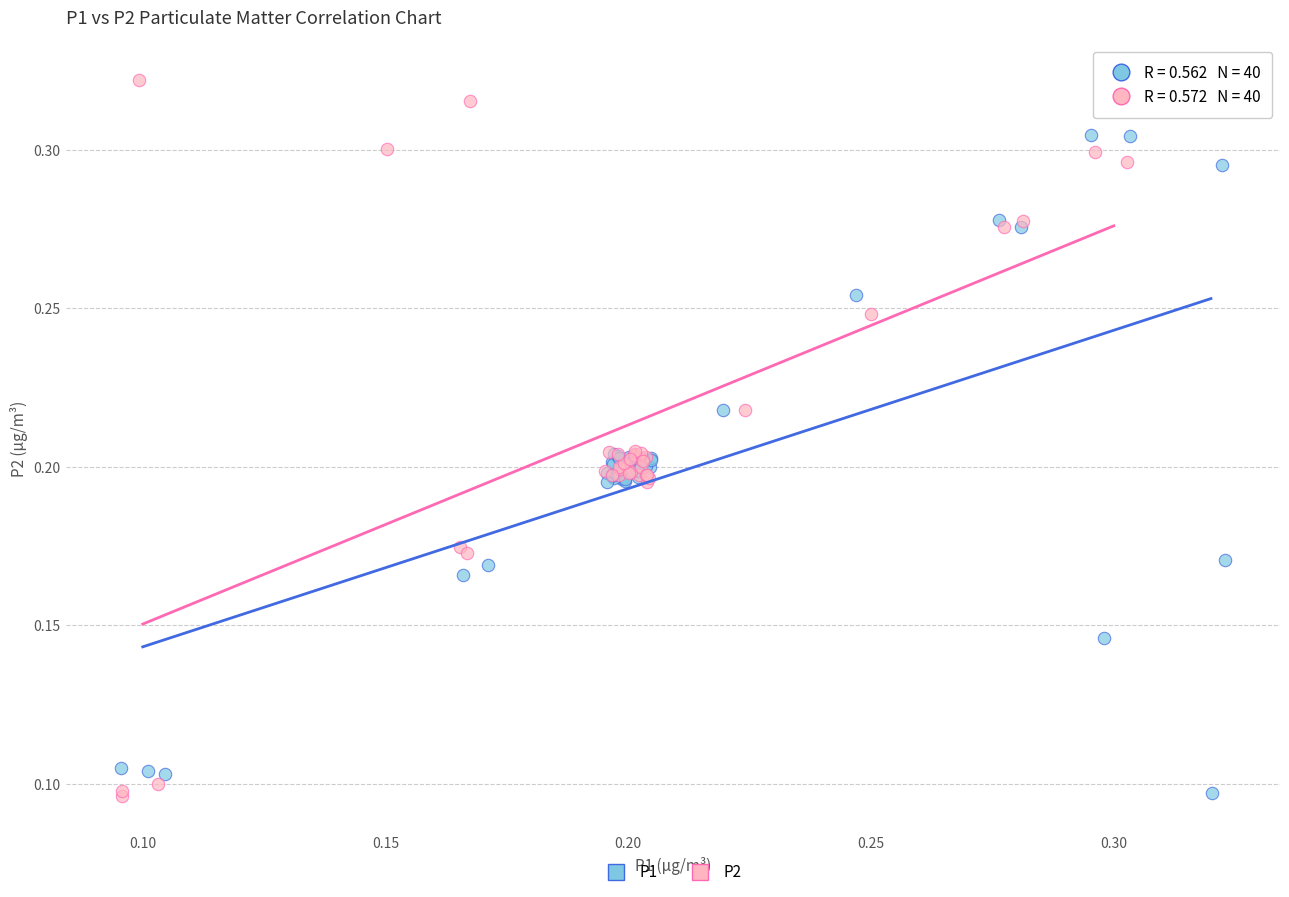

Which series contains the highest Y value?

P2